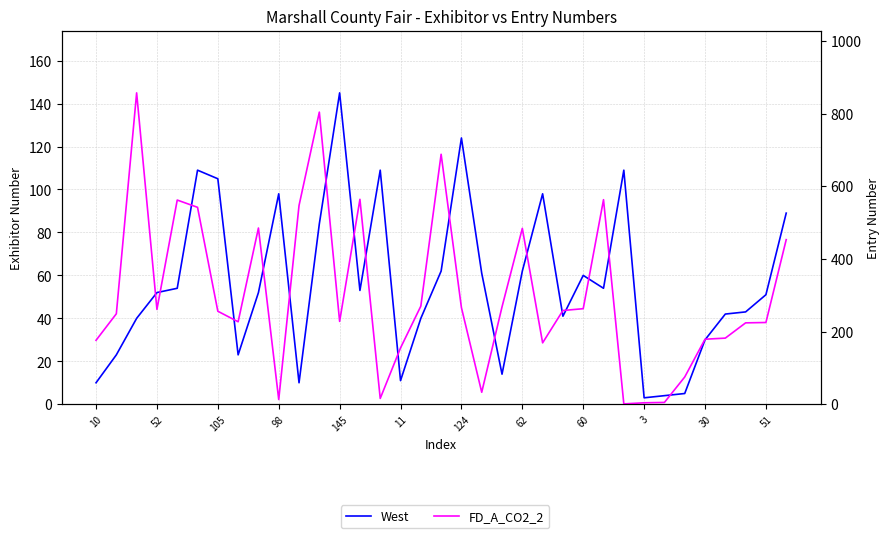

The value of FD_A_CO2_2 at 25 is 563. True or false?

True